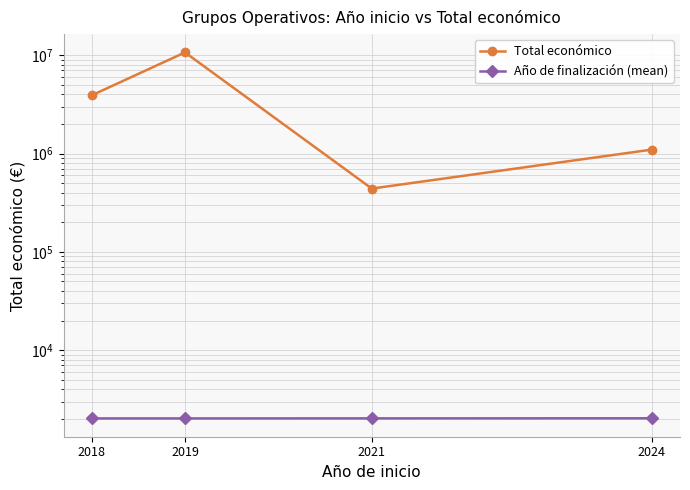

At how many categories does at least one series exceed 4670829?

1